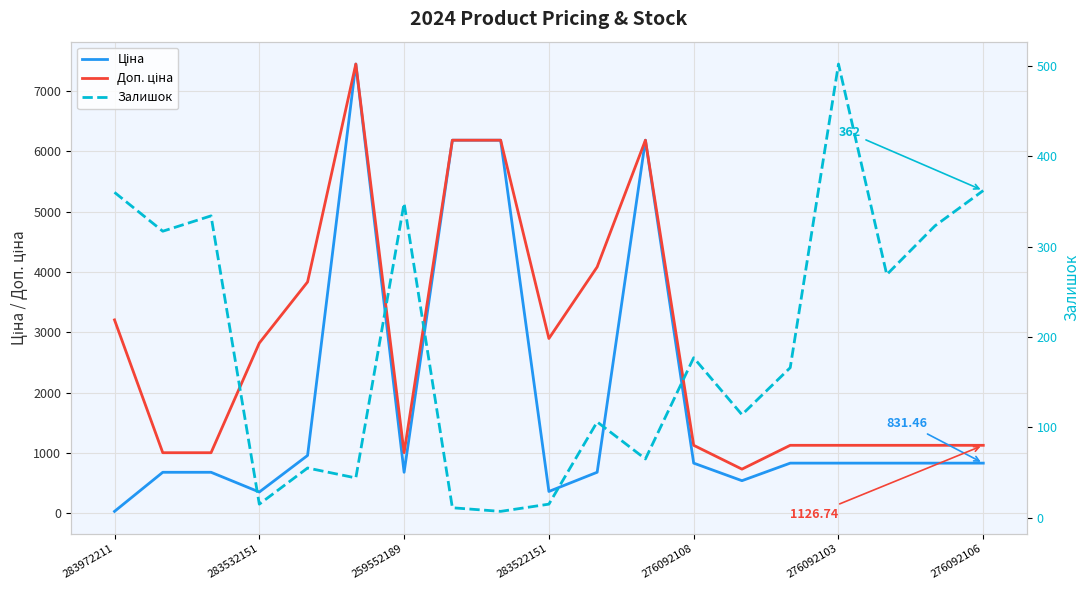

How many lines are shown in the chart?

3